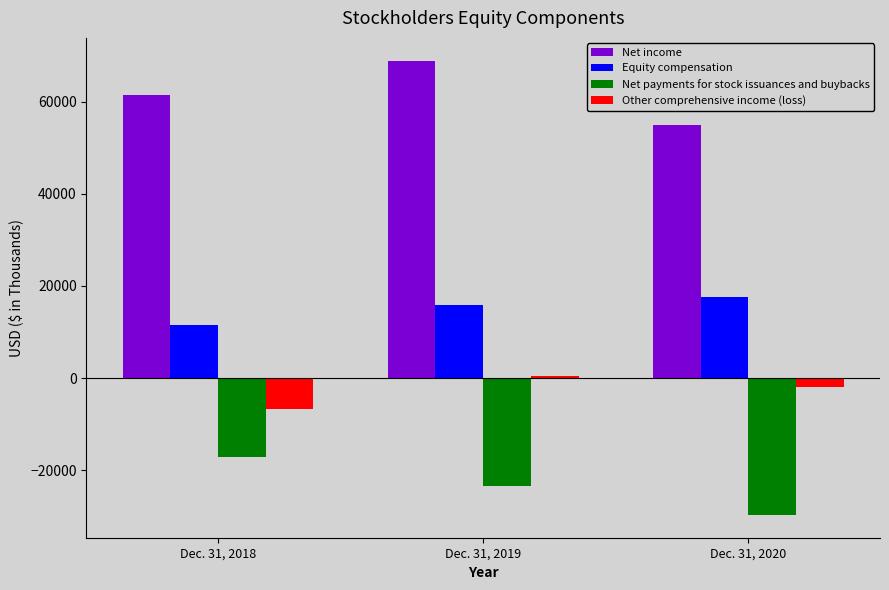

At Dec. 31, 2020, list the series in order from smallest to largest.

Net payments for stock issuances and buybacks, Other comprehensive income (loss), Equity compensation, Net income